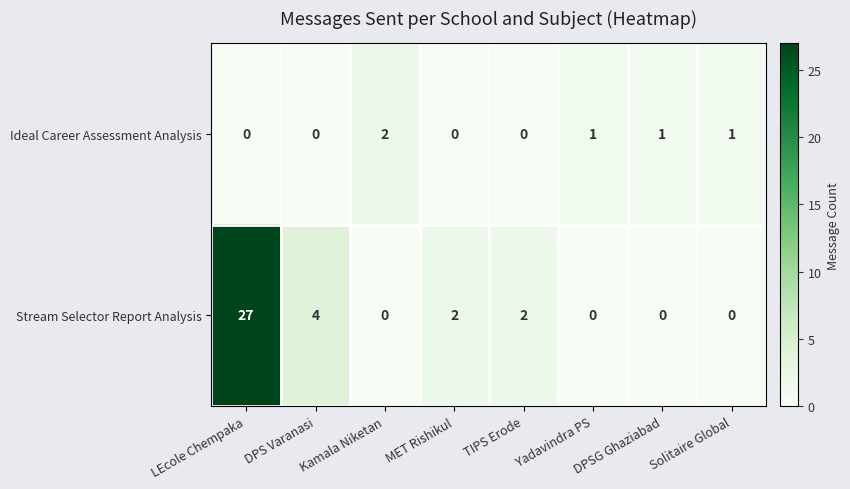

What is the difference between the maximum and minimum values in the Stream Selector Report Analysis series?

27